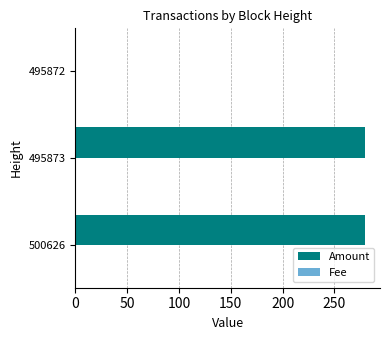

The Amount series shows 1 at 495872. True or false?

True